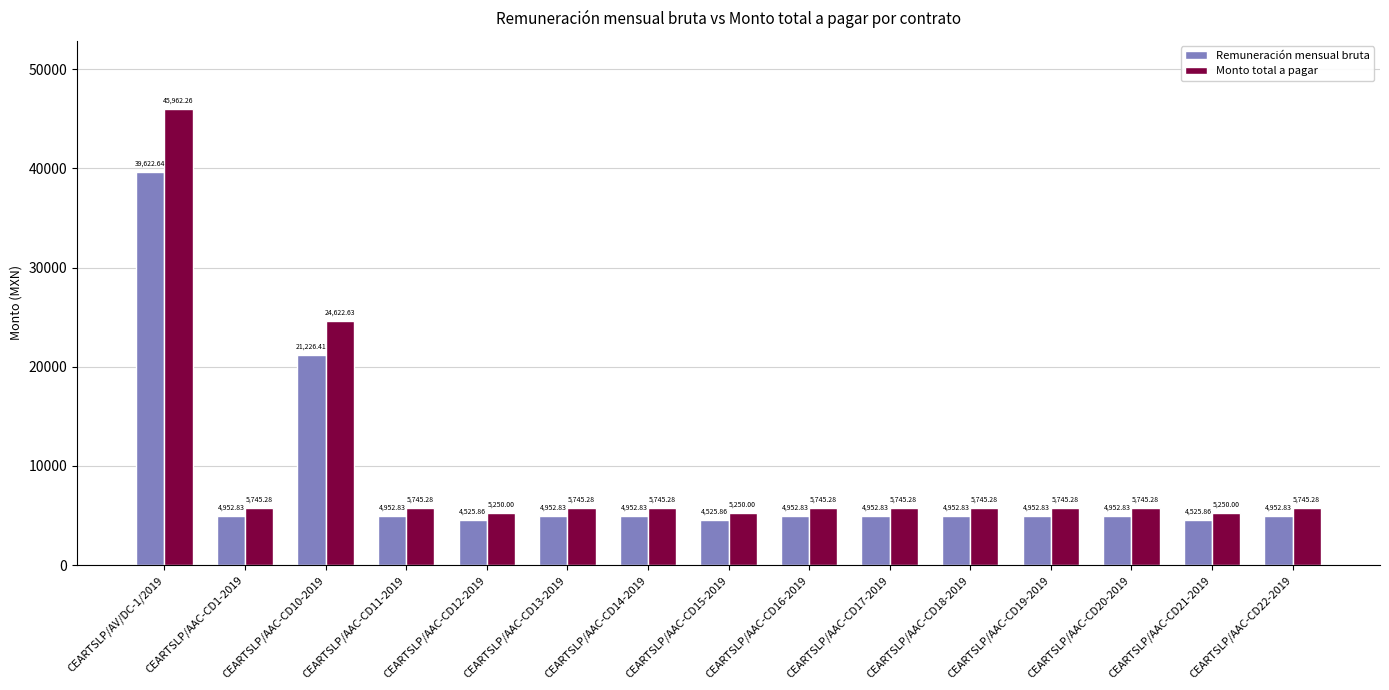

How many values in the Remuneración mensual bruta series exceed 4952?

12